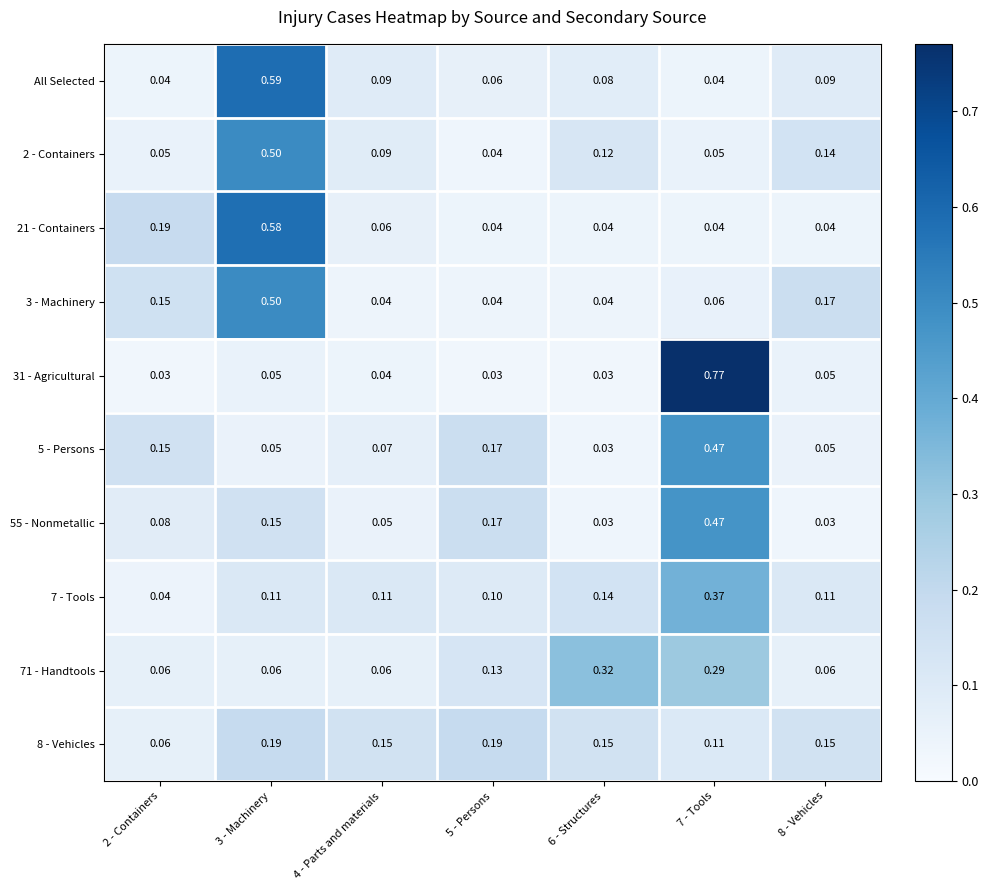

Which series has the largest range (max minus min)?

31 - Agricultural